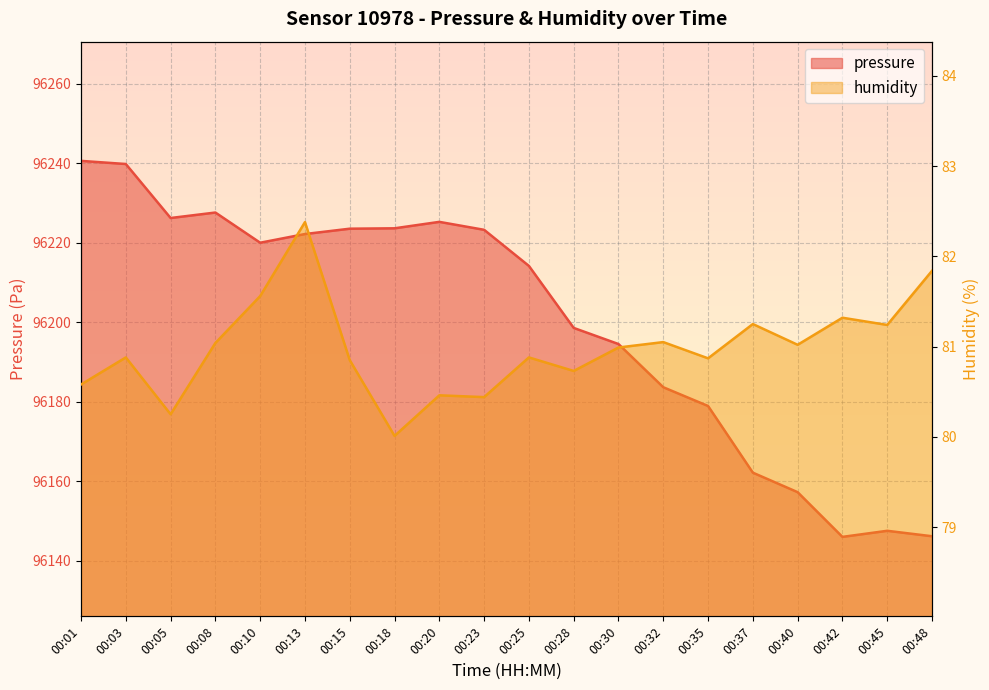

The value of pressure at 00:30 is 96194.5. True or false?

True